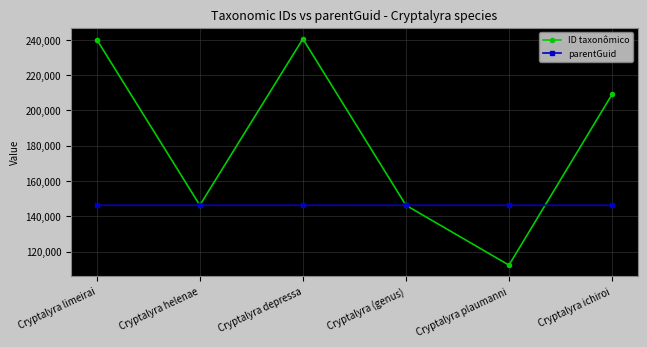

What position from the right is Cryptalyra limeirai?

6